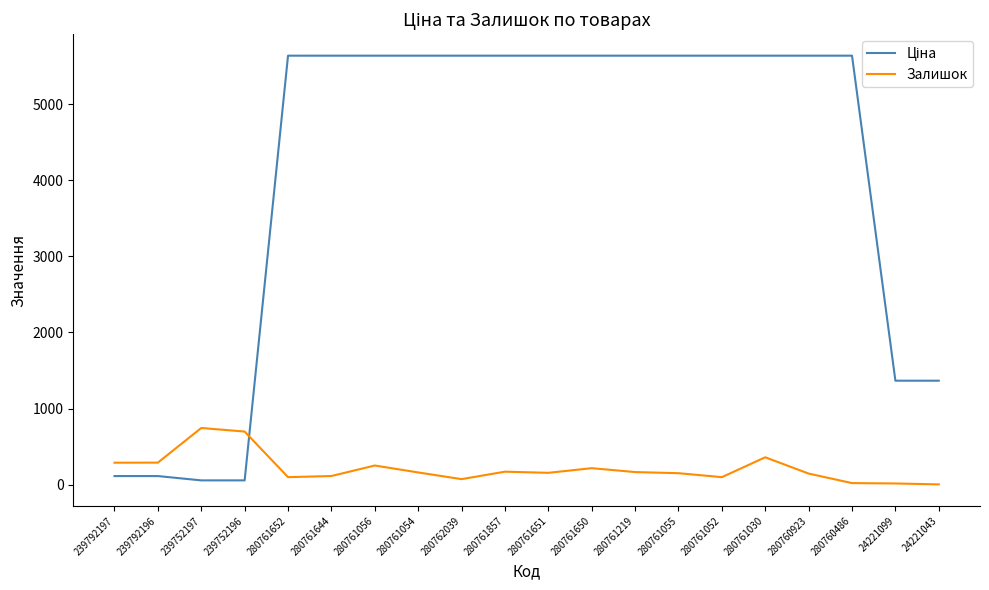

What is the greatest value displayed?

5636.0